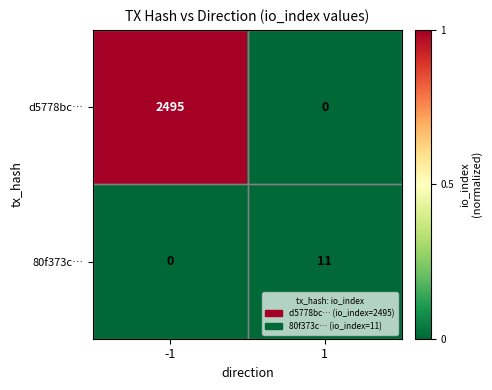

What is the average value of the d5778bc… series?

1248